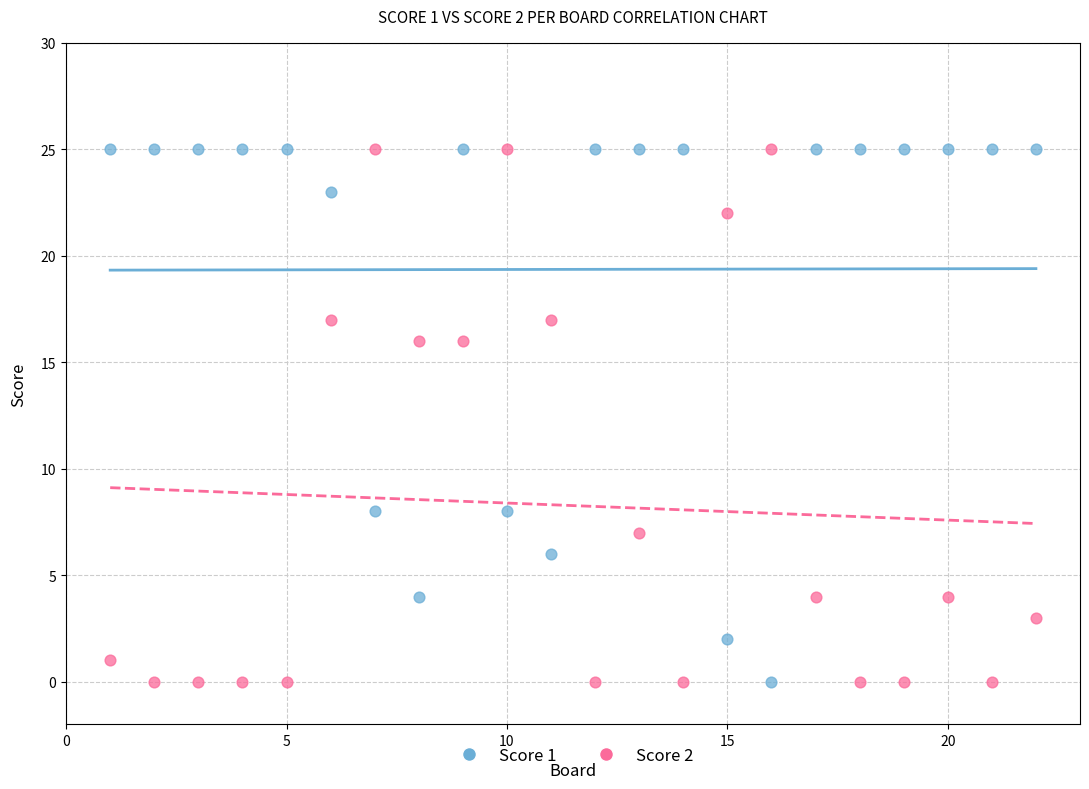

What is the X range (max minus min) for the scatter plot?

21